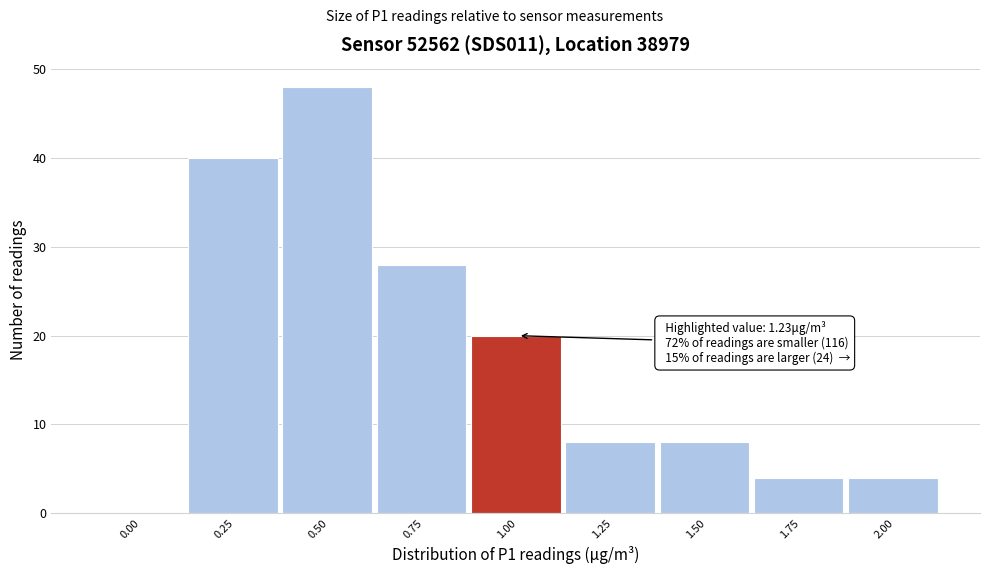

Reading left to right, what are all the values shown in this chart?

0.00=0	0.25=40	0.50=48	0.75=28	1.00=20	1.25=8	1.50=8	1.75=4	2.00=4